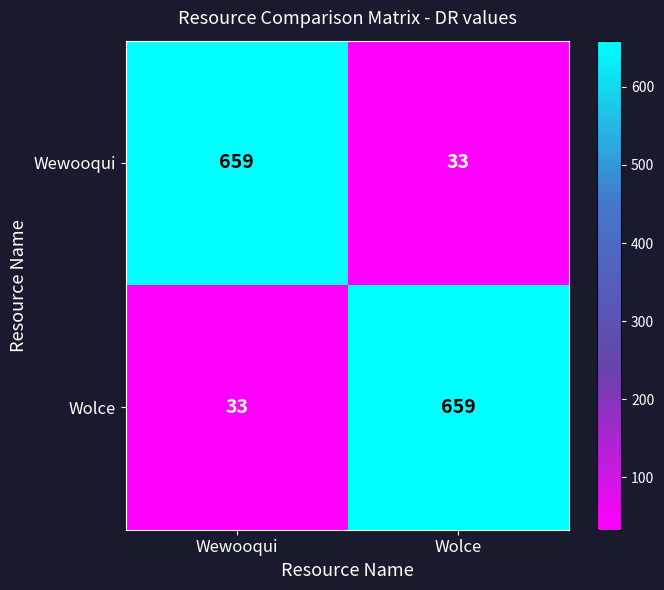

True or false: Wolce has a value of 11 at Wewooqui.

False